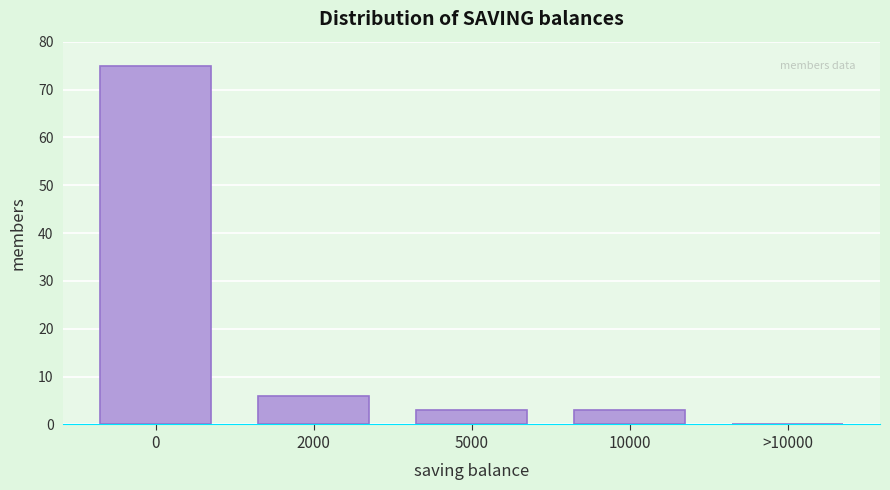

Reading right to left, list all the values displayed in this chart.

>10000=0	10000=3	5000=3	2000=6	0=75